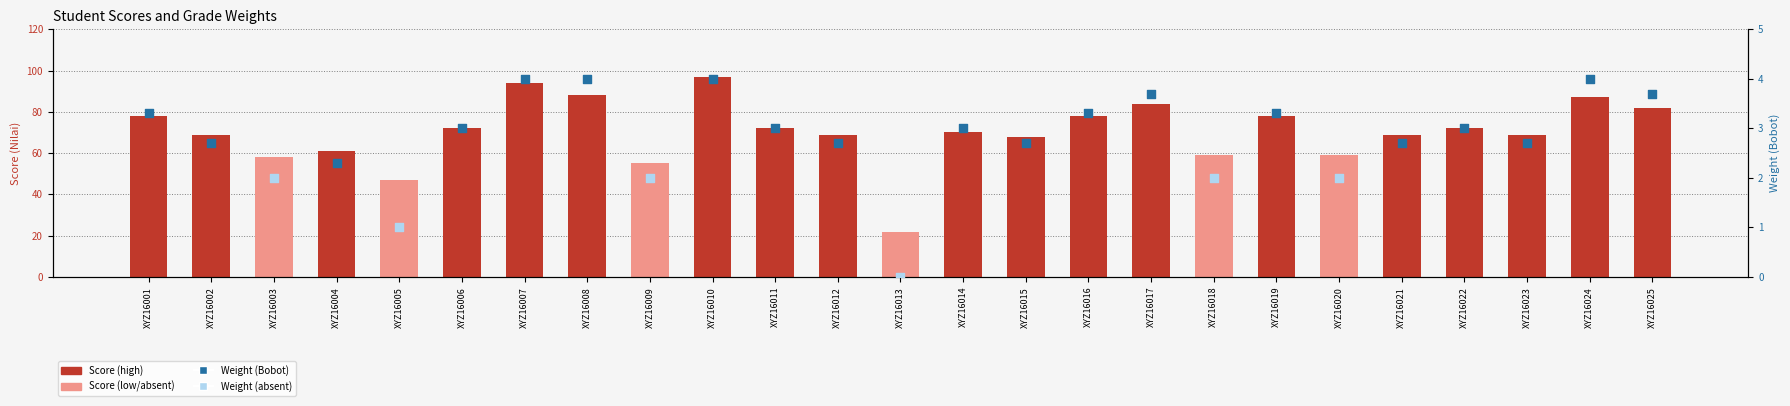

What is the ratio of the value at XYZ16017 to the value at XYZ16003?

1.4